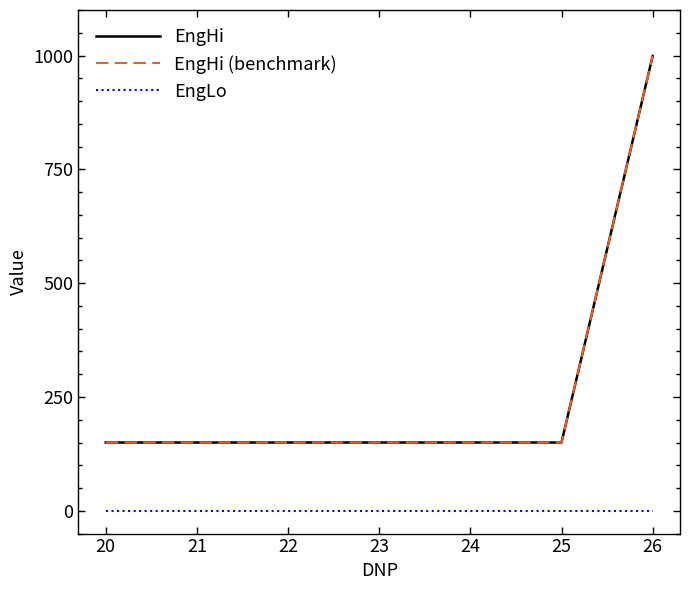

Does the chart display data point markers on the line(s)?

No